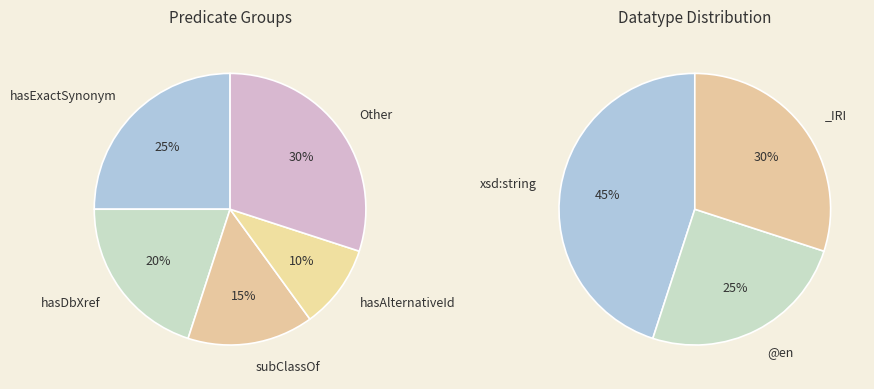

Which has a higher value, rdfs:subClassOf or oio:hasOBONamespace?

rdfs:subClassOf